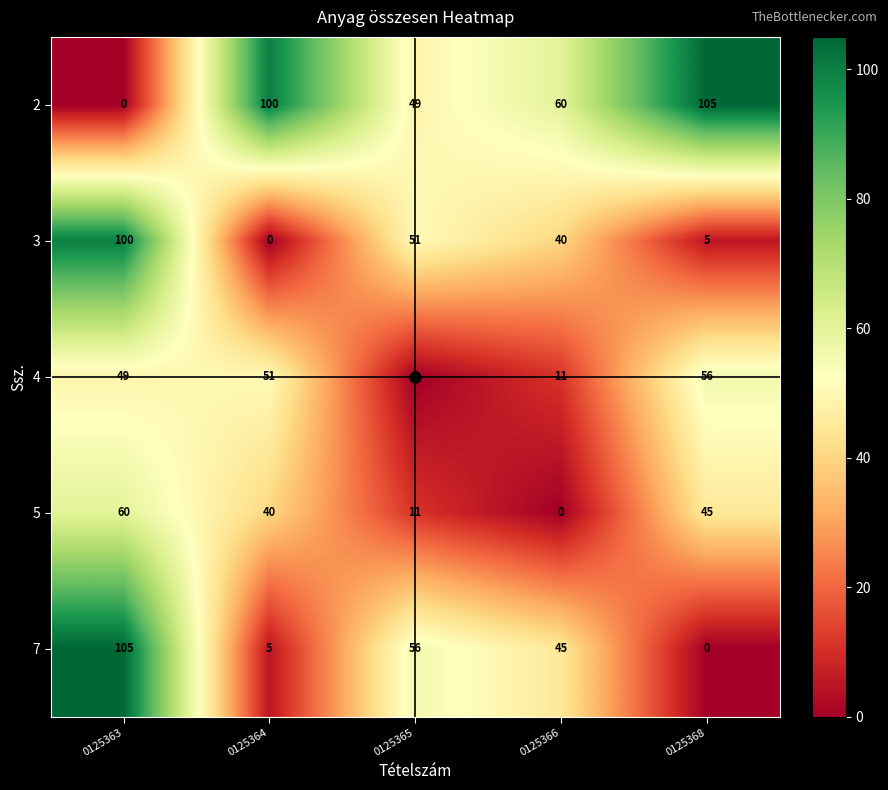

What is the highest value of the 3 series?

100